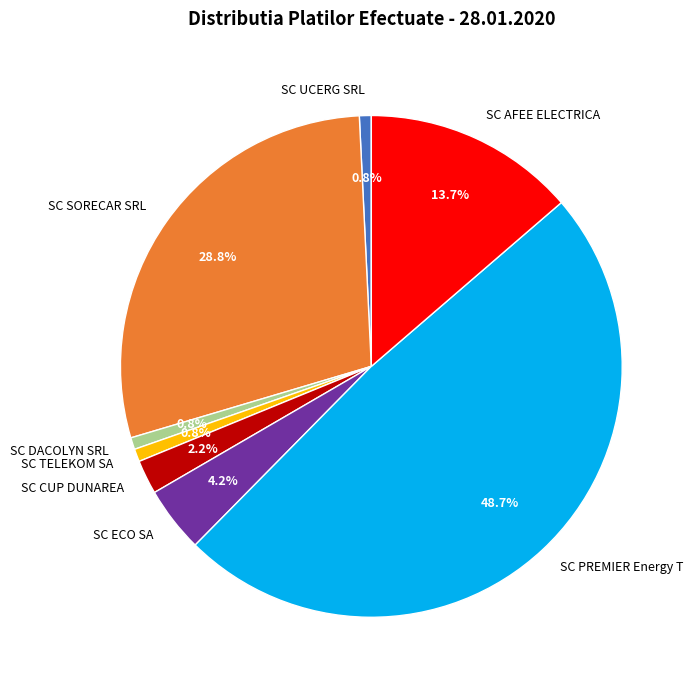

To the nearest percent, what portion does SC DACOLYN SRL represent?

1%